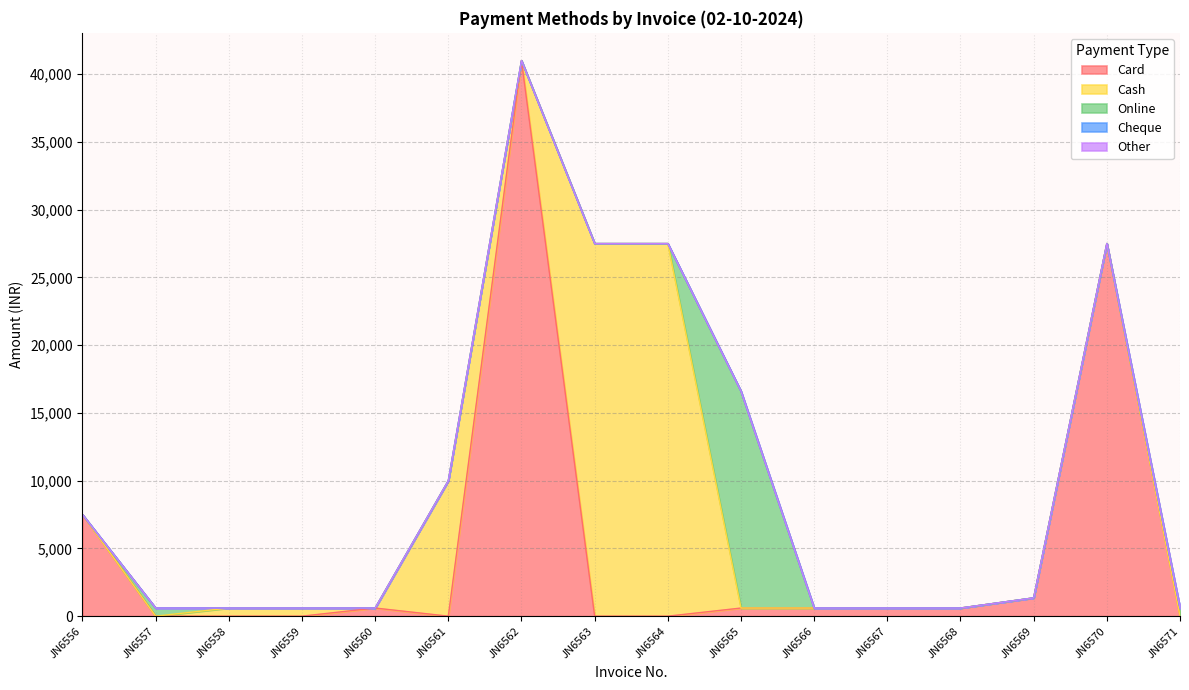

What are all the series names shown in the legend?

Card, Cash, Online, Cheque, Other